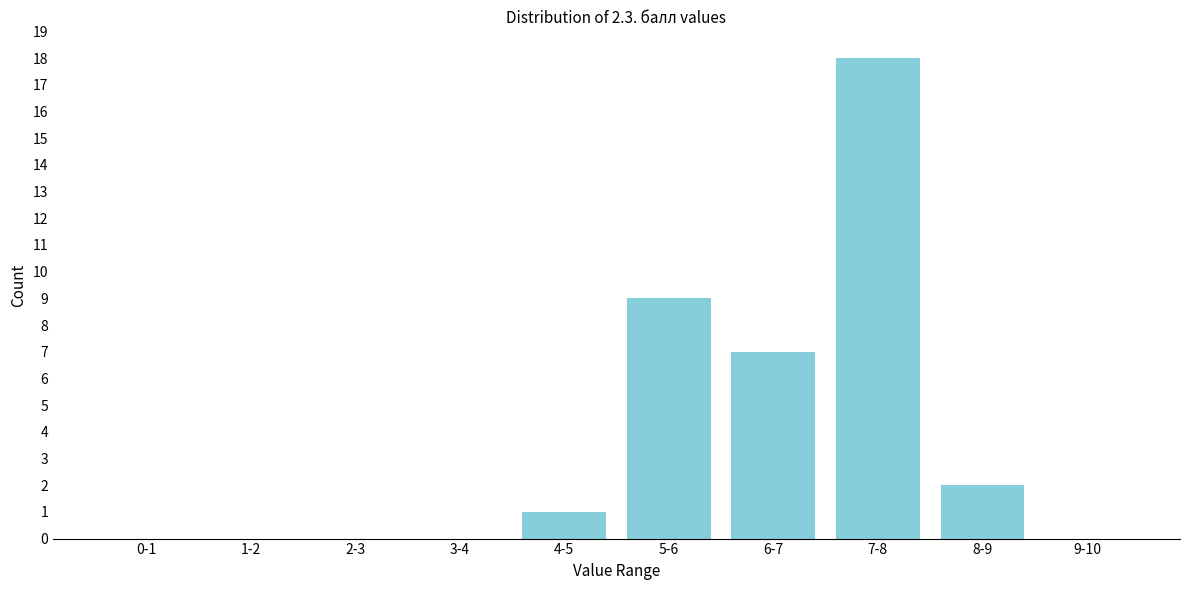

Reading right to left, extract all data points from this chart.

9-10=0	8-9=2	7-8=18	6-7=7	5-6=9	4-5=1	3-4=0	2-3=0	1-2=0	0-1=0